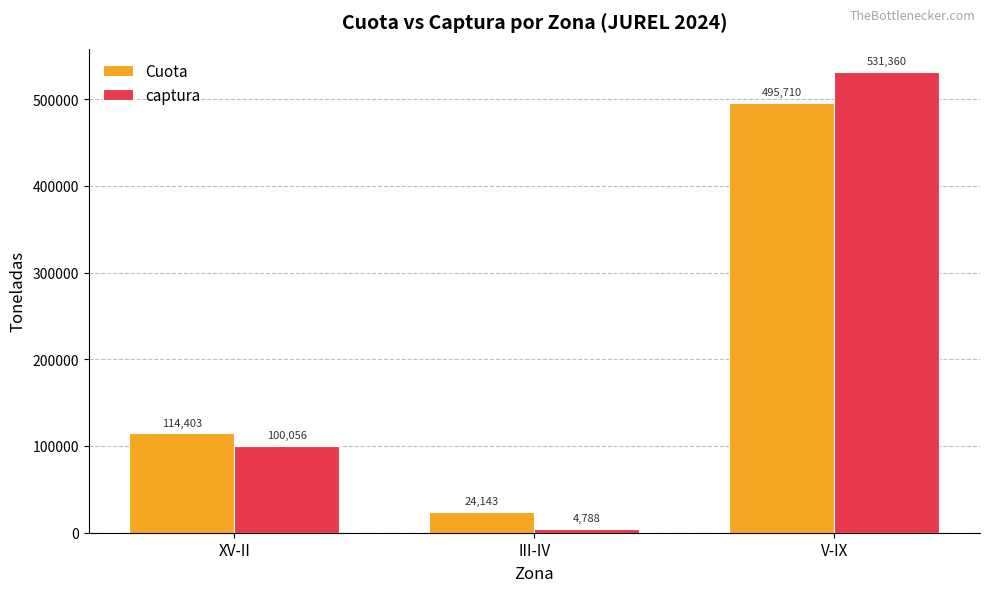

How many values in the Cuota series exceed 114402?

2